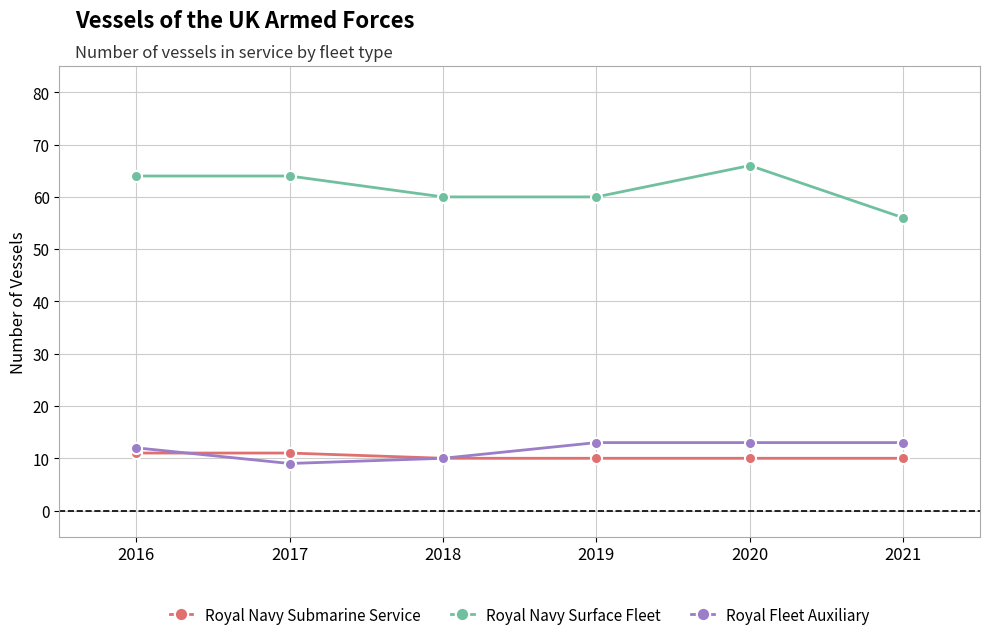

Which series has the largest range (max minus min)?

Royal Navy Surface Fleet